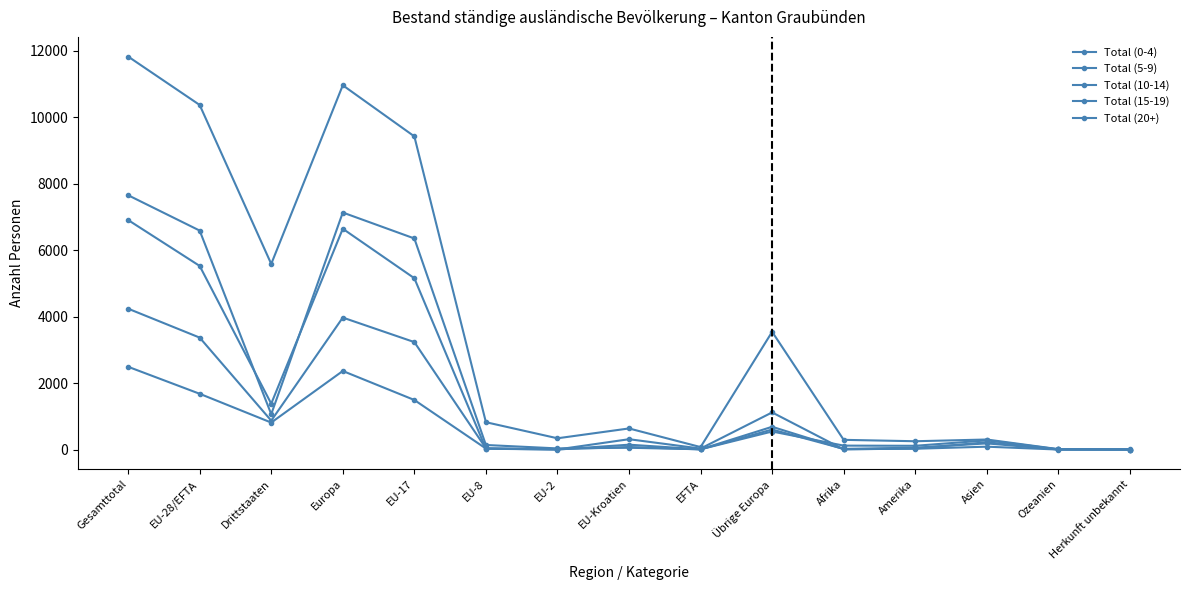

Does the chart have visible grid lines?

No